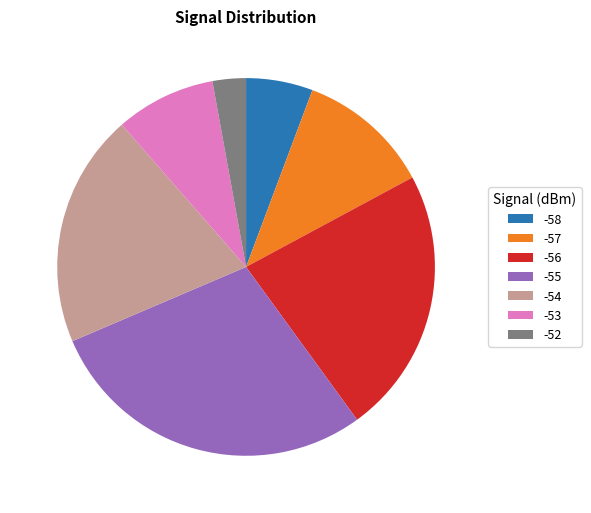

True or false: -58 accounts for 6% of the total.

True